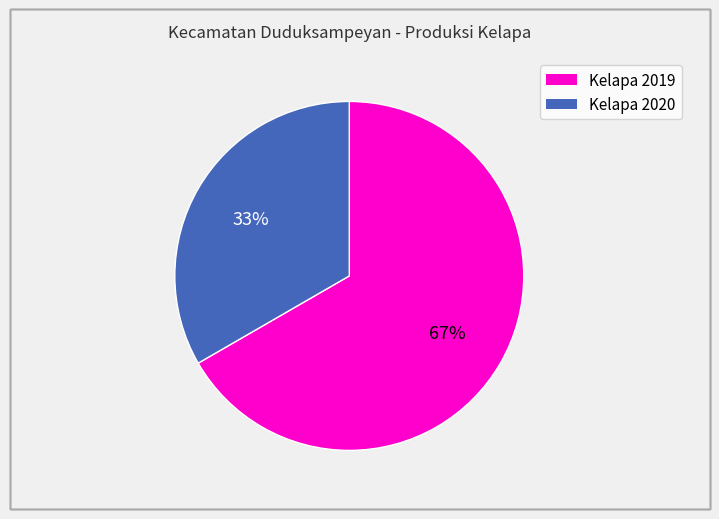

To the nearest percent, what is the average slice percentage?

50%